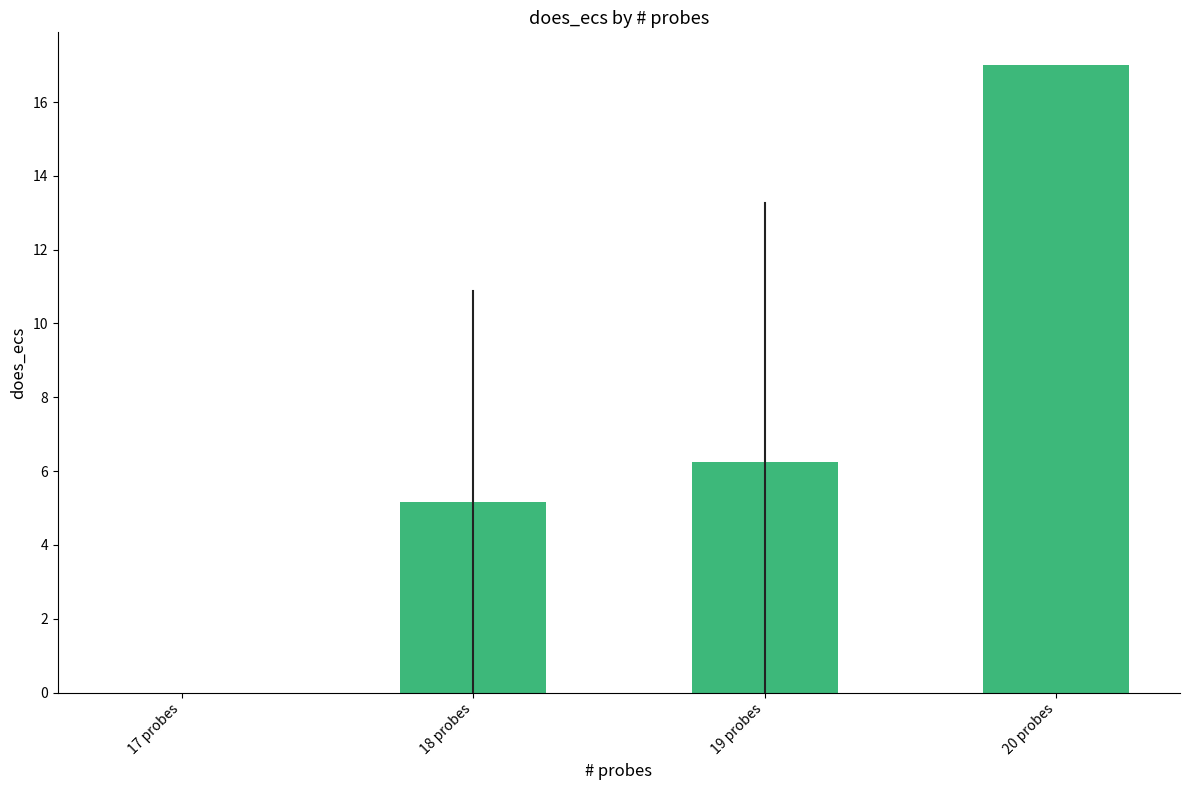

Which has a higher value, 18 probes or 20 probes?

20 probes